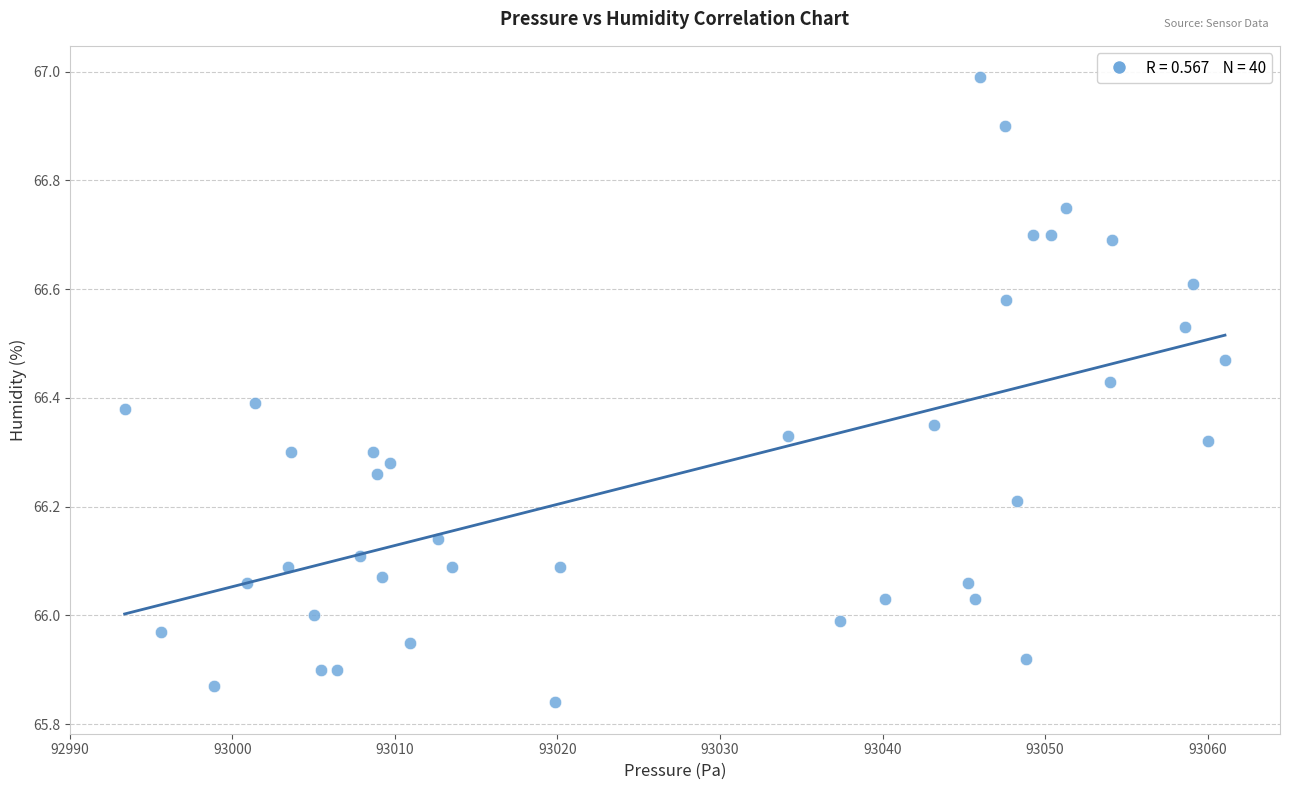

What is the range of X values (max minus min)?

67.7